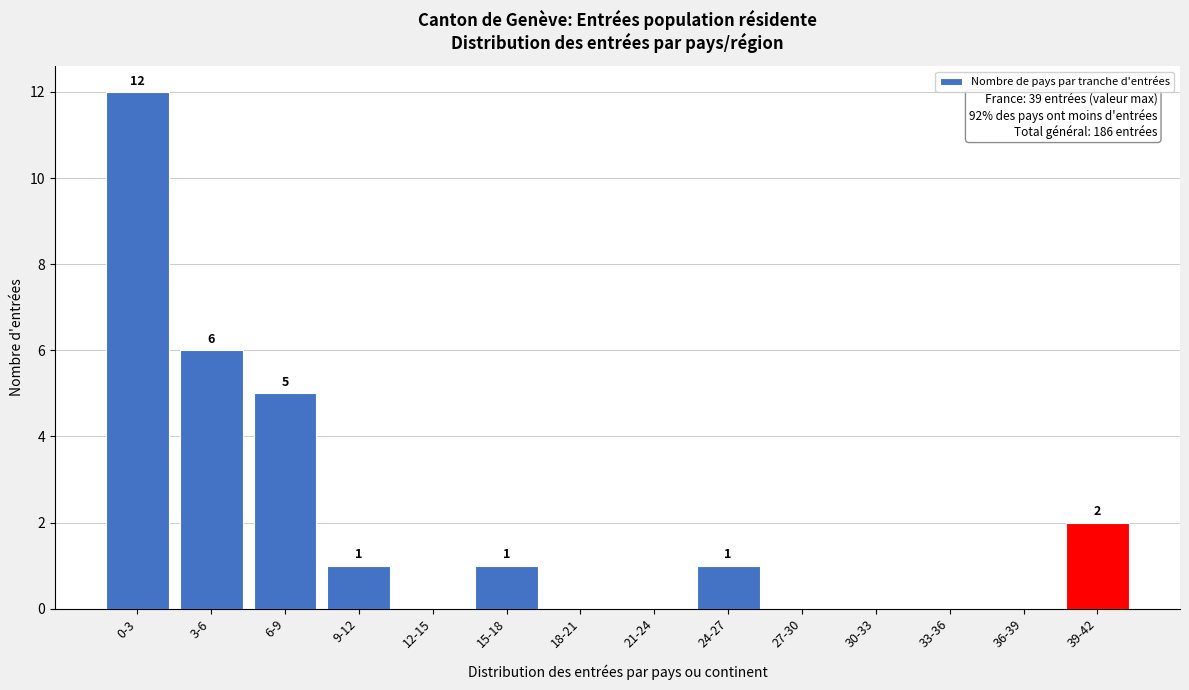

Where does the data first go above 1?

0-3